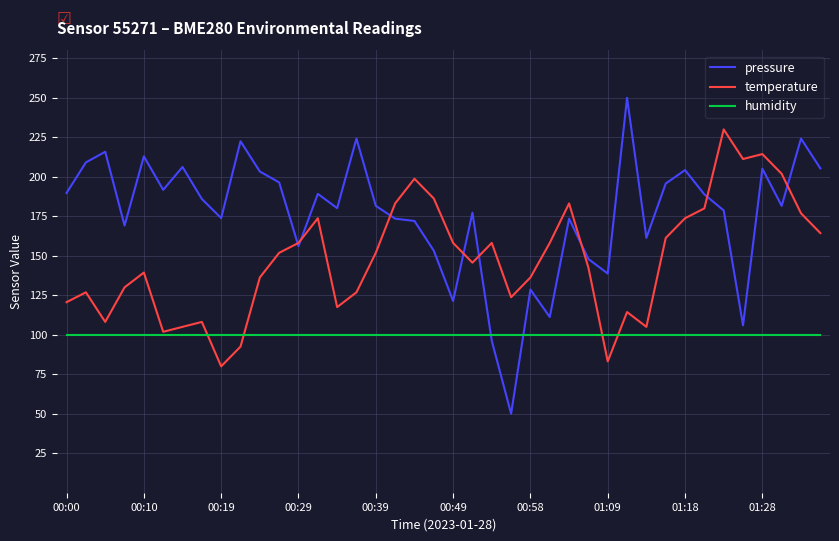

How many distinct data groups are displayed?

3